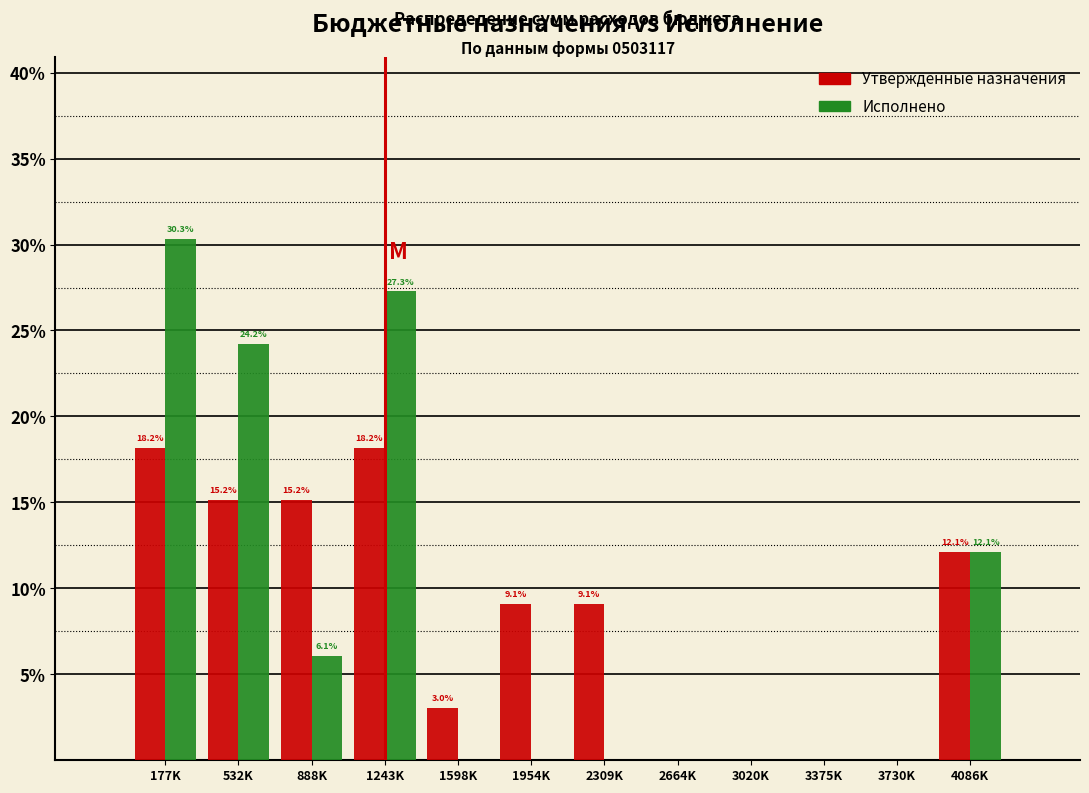

Reading left to right, extract all data points from this chart.

Утвержденные назначения: 177K=18.2	532K=15.2	888K=15.2	1243K=18.2	1598K=3.0	1954K=9.1	2309K=9.1	2664K=0.0	3020K=0.0	3375K=0.0	3730K=0.0	4086K=12.1
Исполнено: 177K=30.3	532K=24.2	888K=6.1	1243K=27.3	1598K=0.0	1954K=0.0	2309K=0.0	2664K=0.0	3020K=0.0	3375K=0.0	3730K=0.0	4086K=12.1